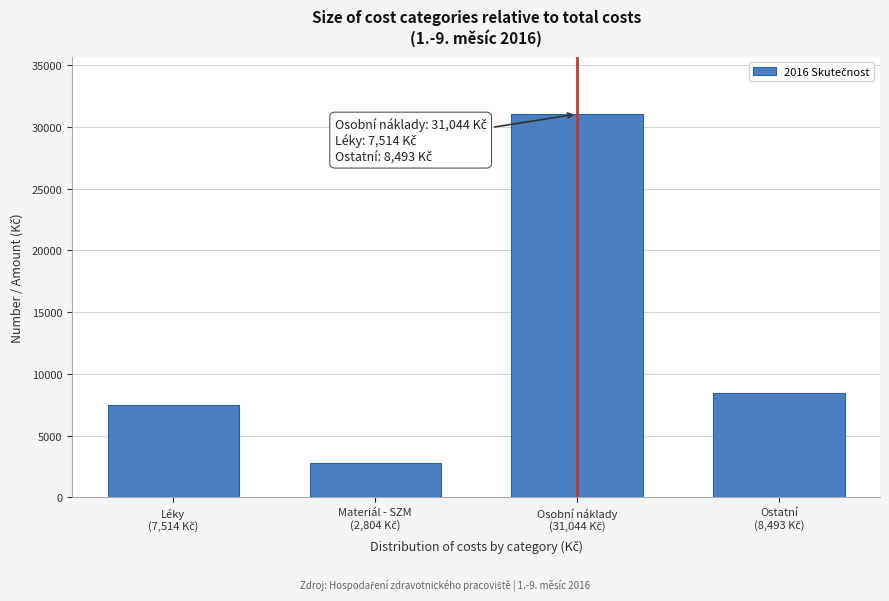

Reading right to left, what are all the values shown in this chart?

8493.0	31043.8	2804.1	7514.0